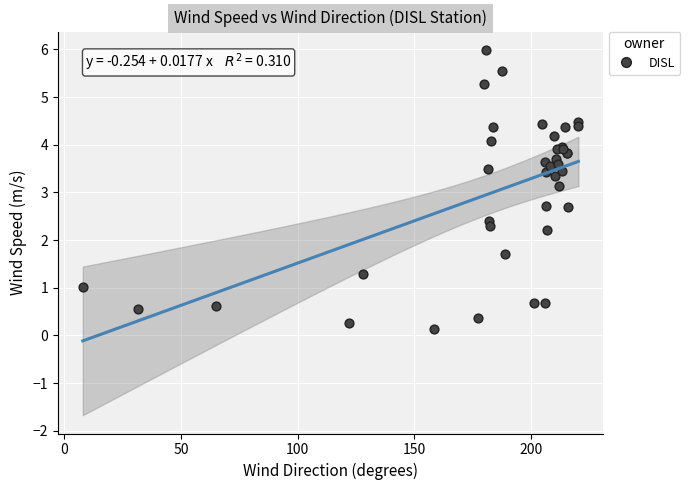

What Y value in the scatter plot is closest to 3?

3.1